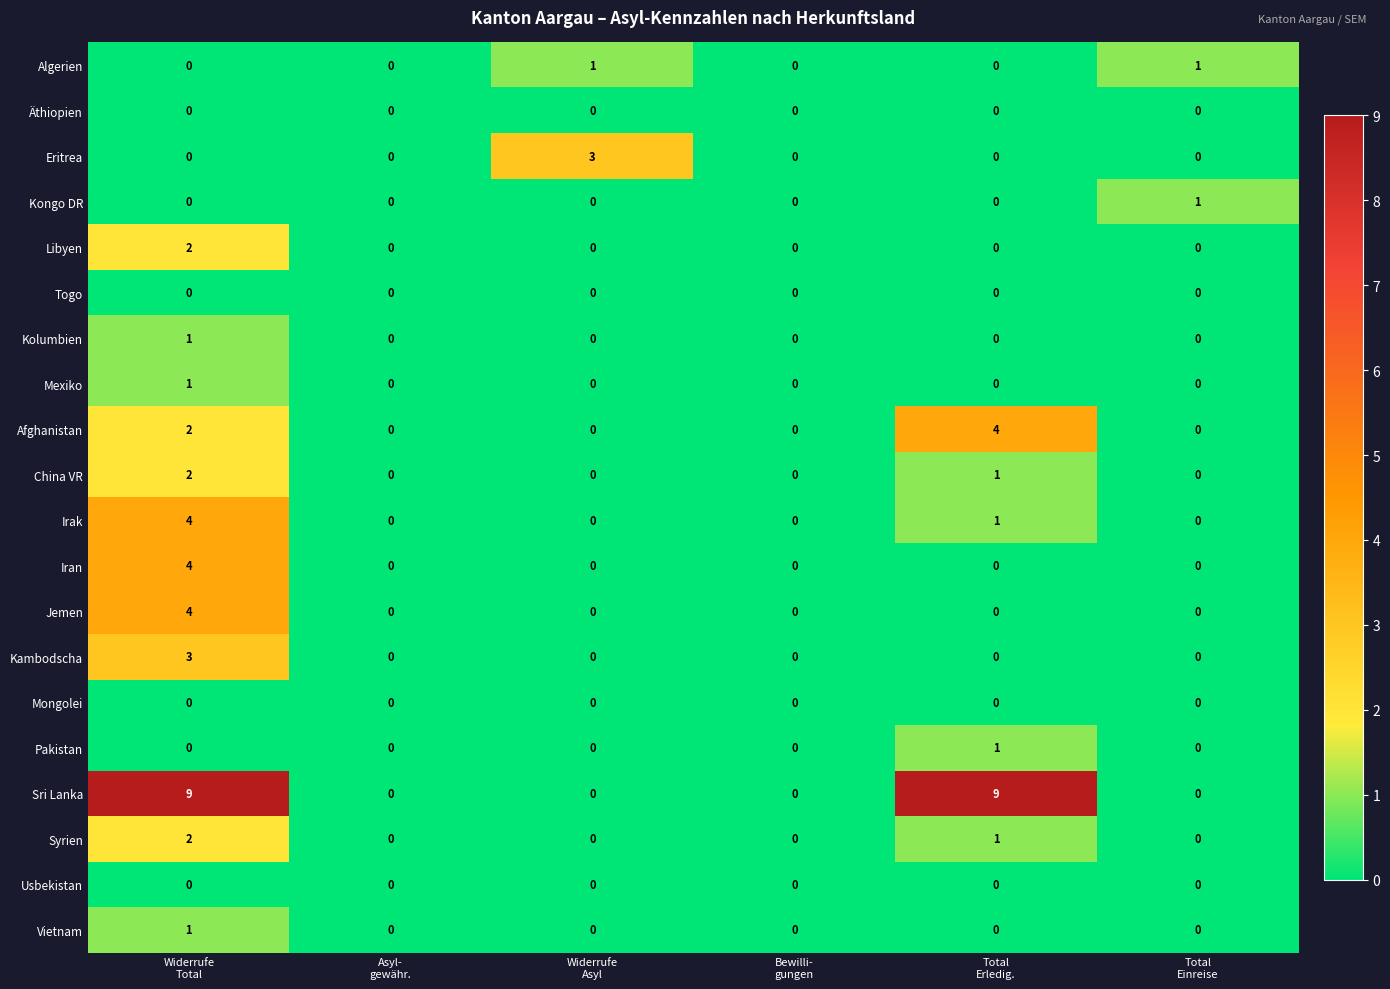

Which series has the largest range (max minus min)?

Sri Lanka